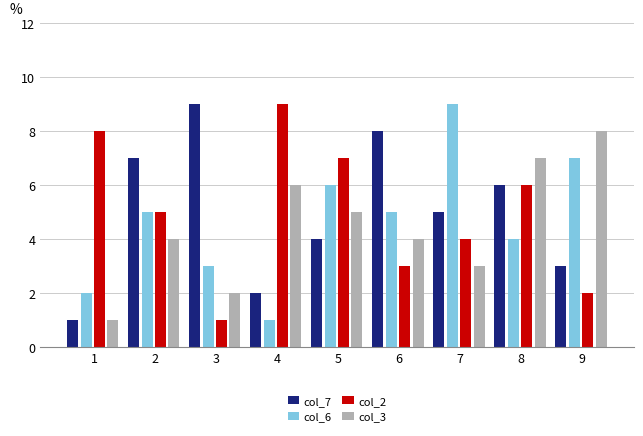

How many series are shown in this chart?

4